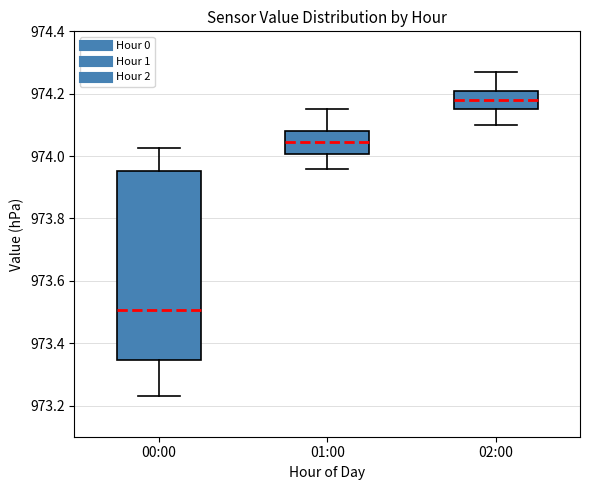

Which box has the lowest median line?

00:00